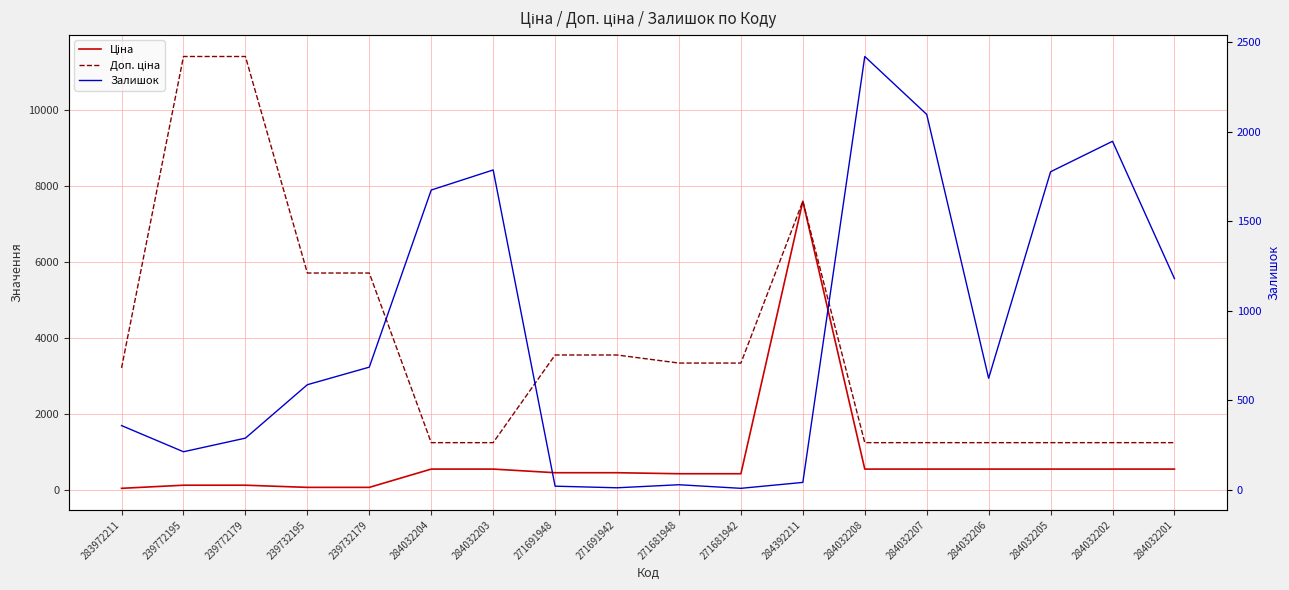

What is the sum of the Доп. ціна values at 271691942 and 284032202?

4780.3